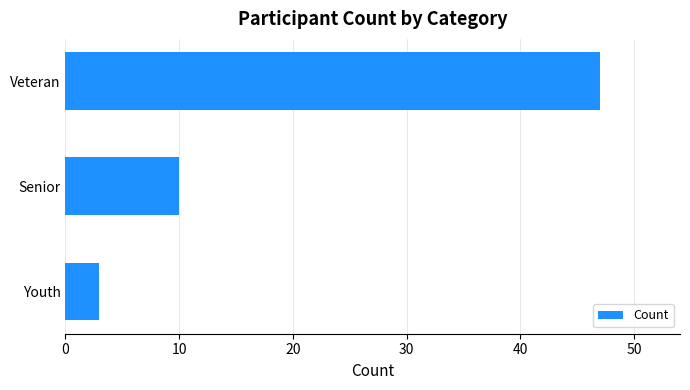

Reading top to bottom, transcribe all the data shown in this chart.

Veteran=47	Senior=10	Youth=3